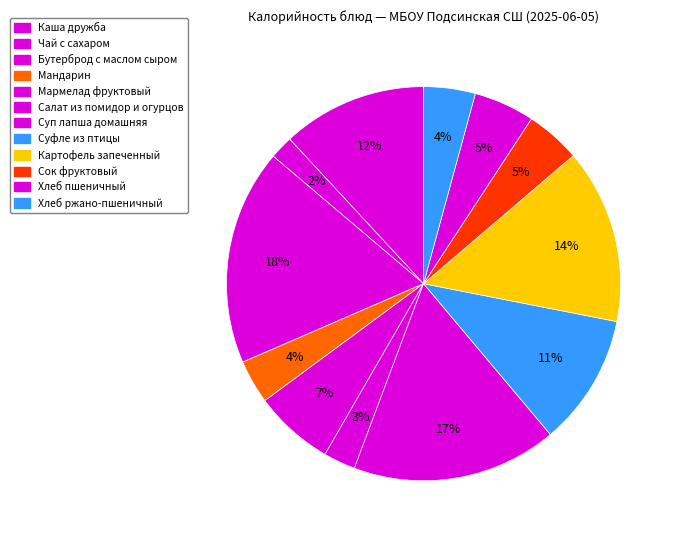

Which category has the biggest portion of the pie?

Бутерброд с маслом сыром